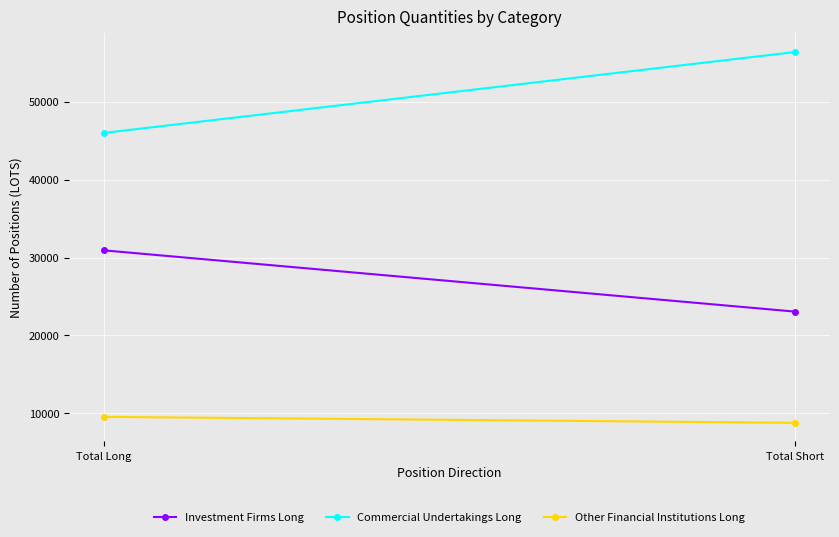

What is the difference between the maximum and minimum values in the Commercial Undertakings Long series?

10383.2